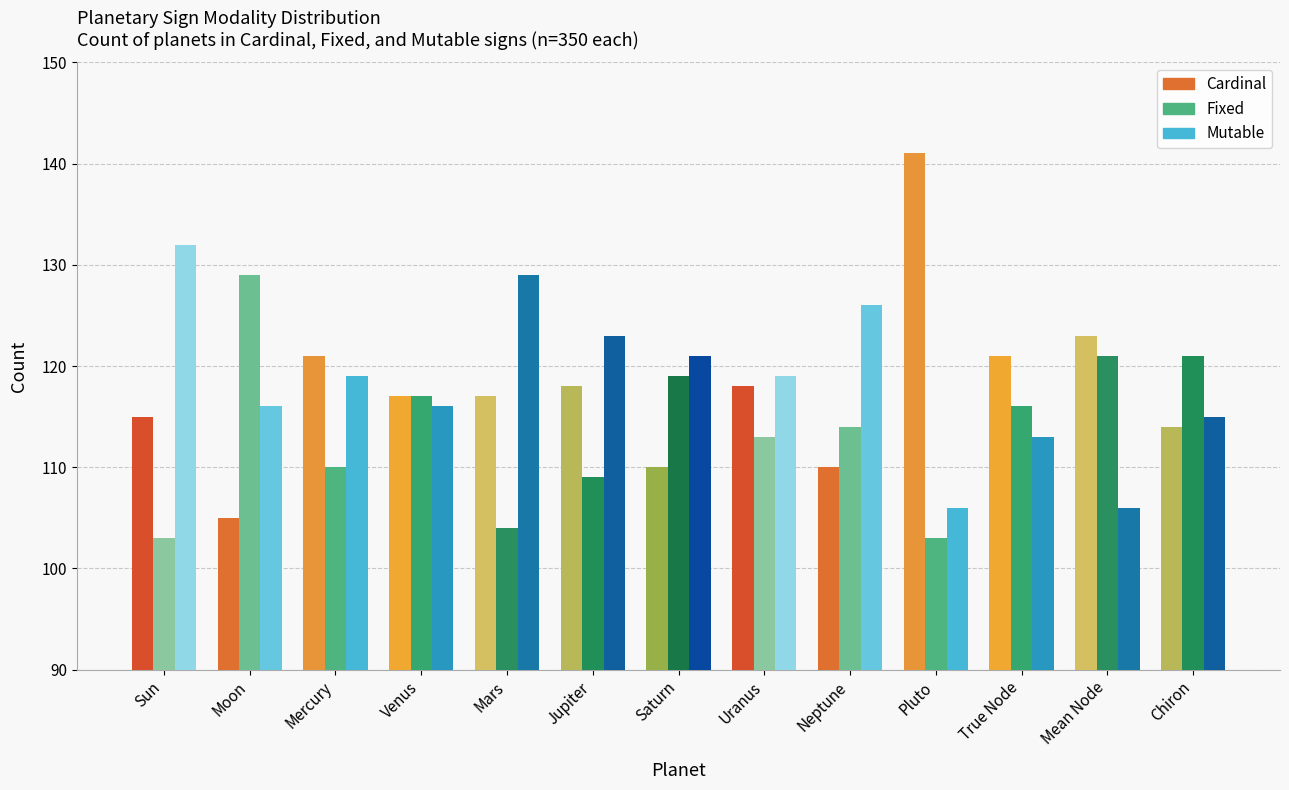

What is the highest value of the Fixed series?

129